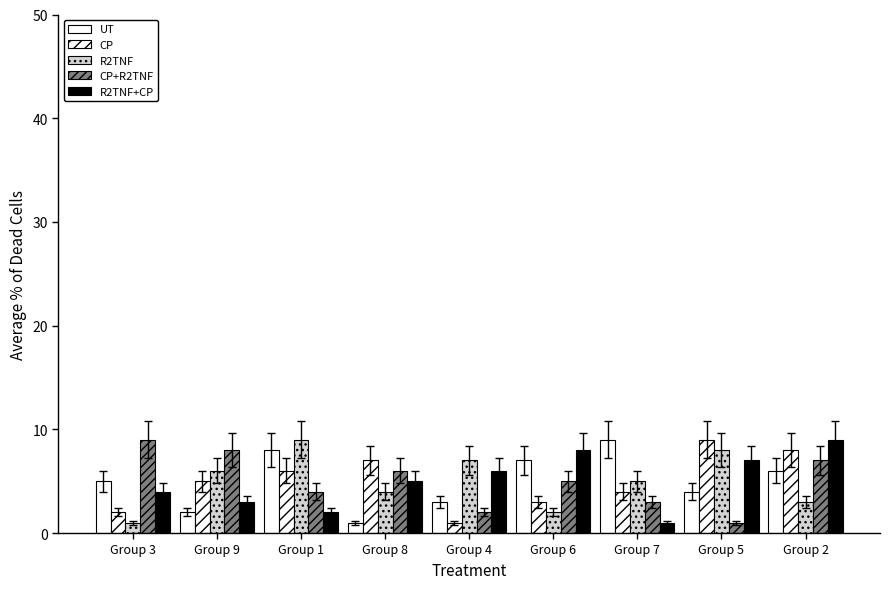

Reading left to right, list all the values displayed in this chart.

UT: 5	2	8	1	3	7	9	4	6
CP: 2	5	6	7	1	3	4	9	8
R2TNF: 1	6	9	4	7	2	5	8	3
CP+R2TNF: 9	8	4	6	2	5	3	1	7
R2TNF+CP: 4	3	2	5	6	8	1	7	9